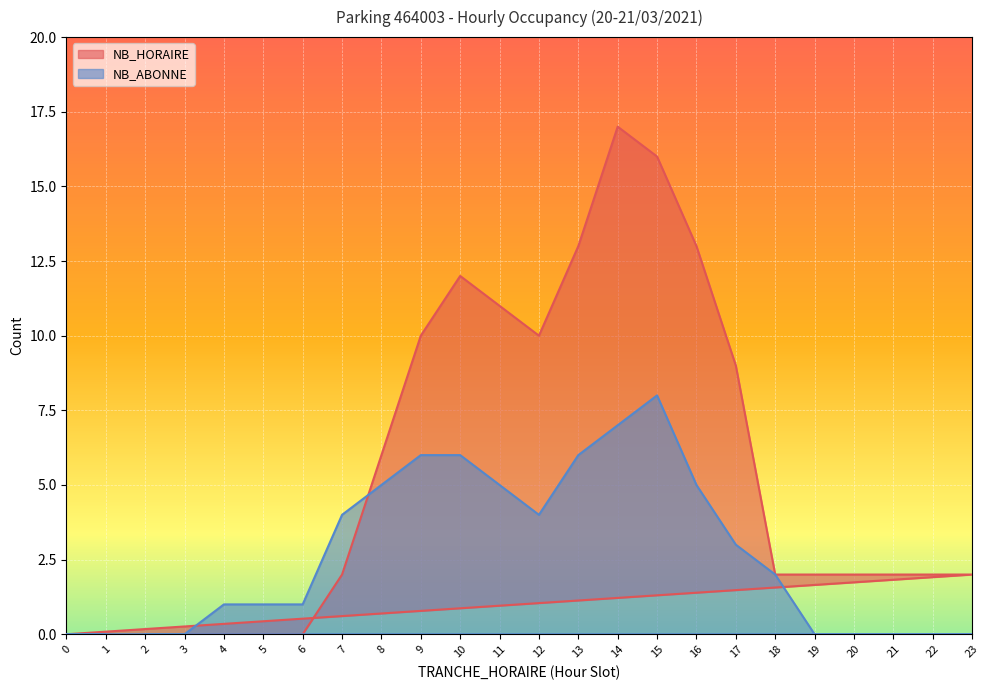

How many intersections are there between NB_ABONNE and NB_HORAIRE?

1